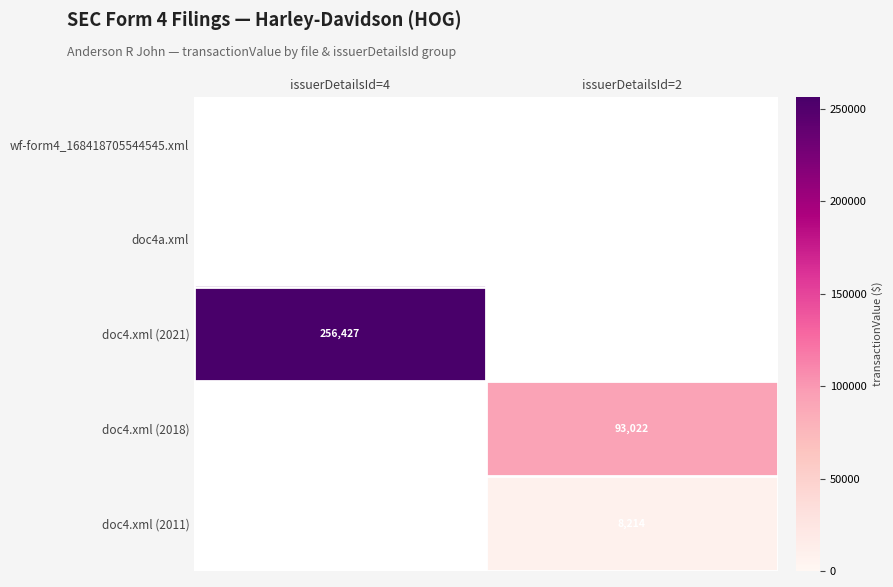

Is it true that doc4.xml (2018) equals 158965 at issuerDetailsId=2?

False